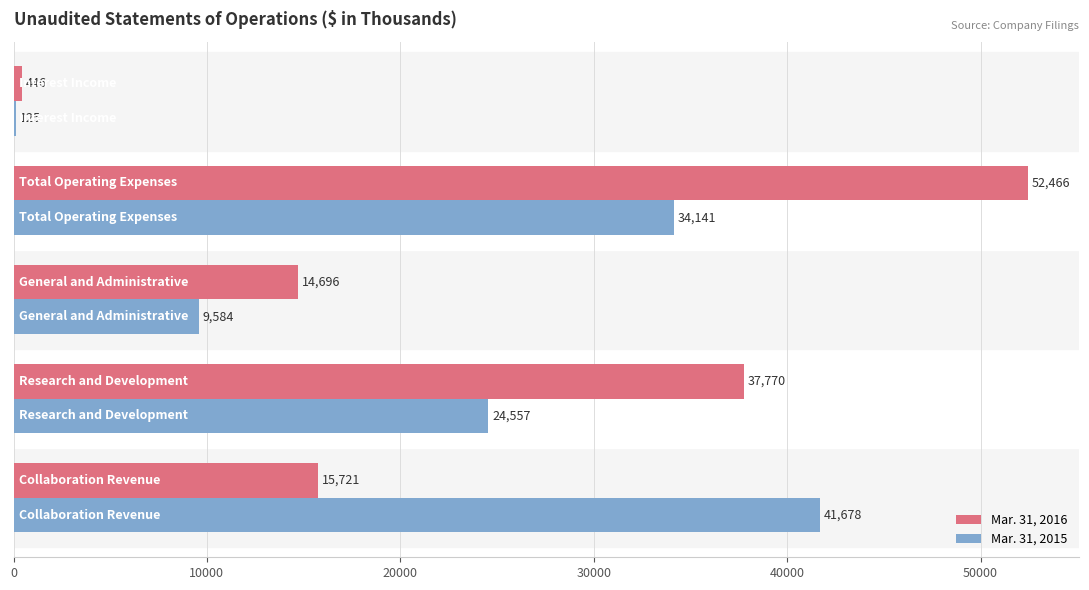

What is the maximum value for Mar. 31, 2015?

41678